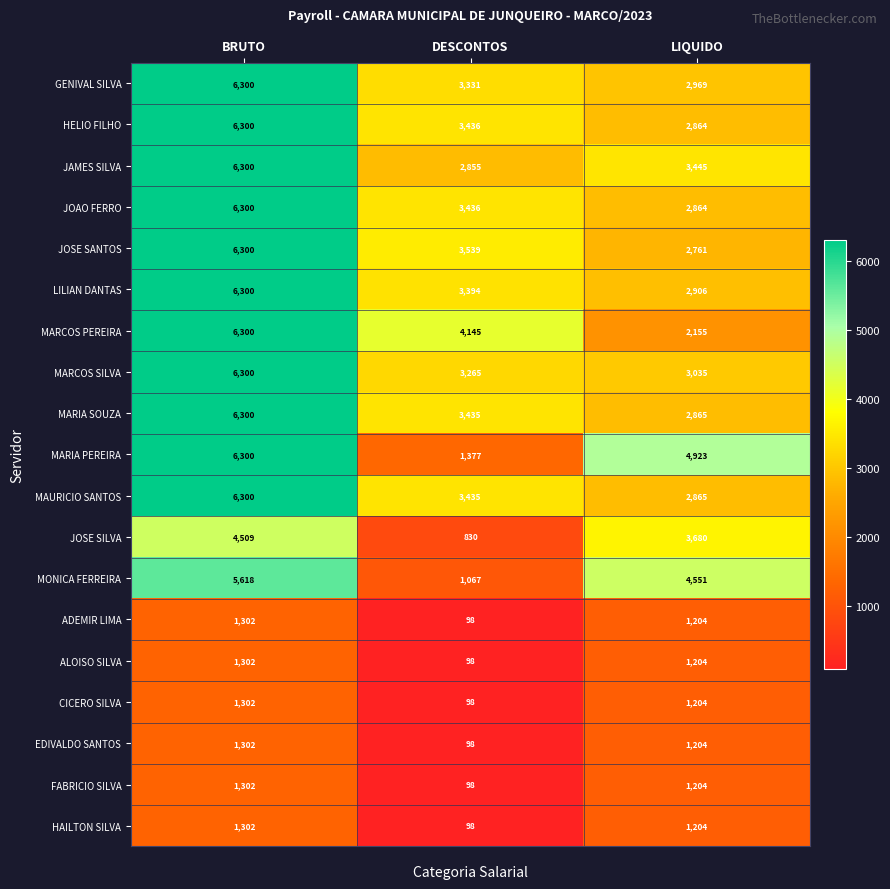

What is the spread (max minus min) of values at BRUTO?

4998